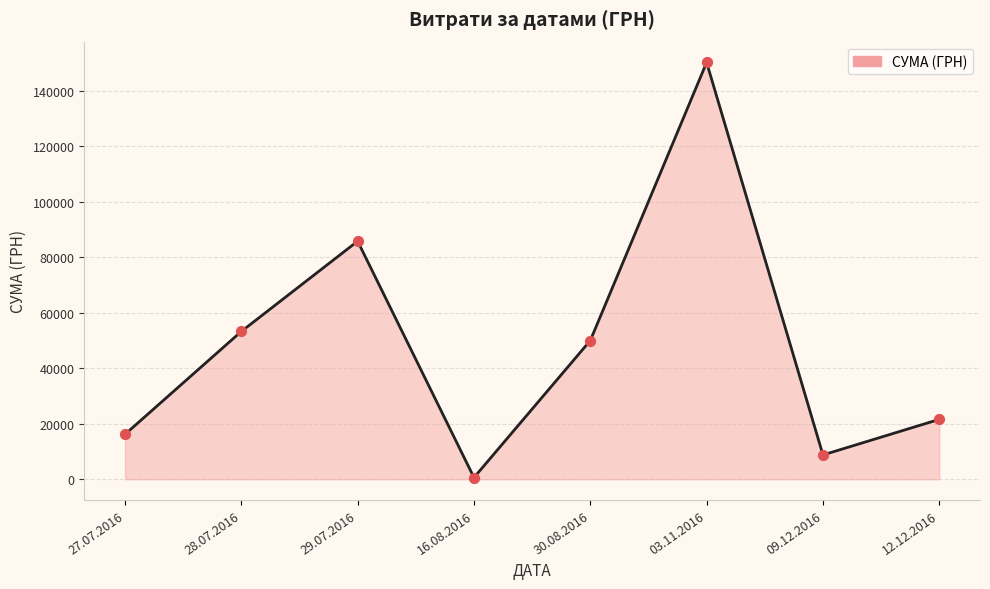

What is the change in value from 16.08.2016 to 09.12.2016?

+8151.0